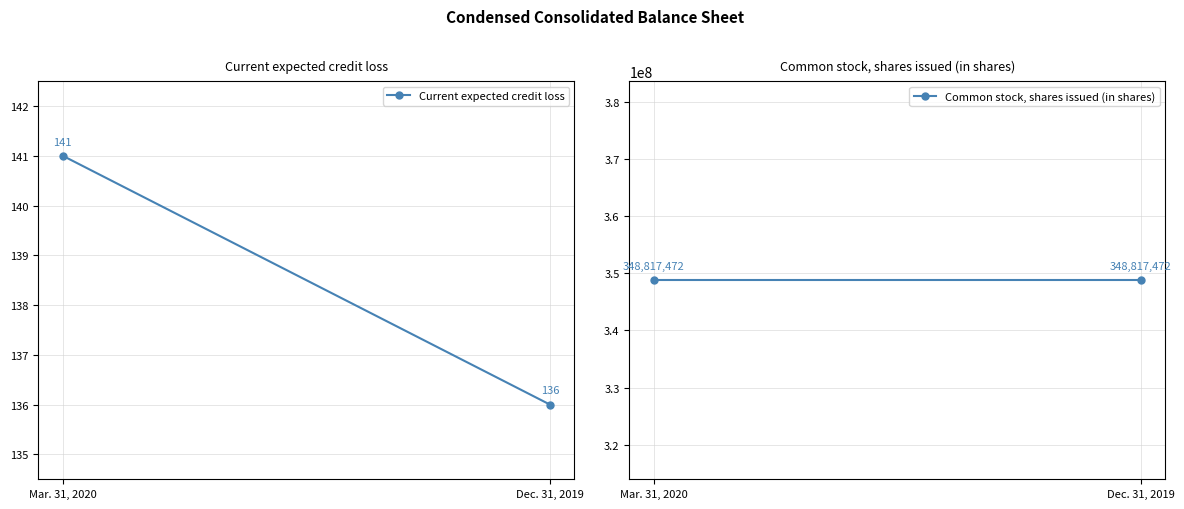

How many lines are shown in the chart?

2